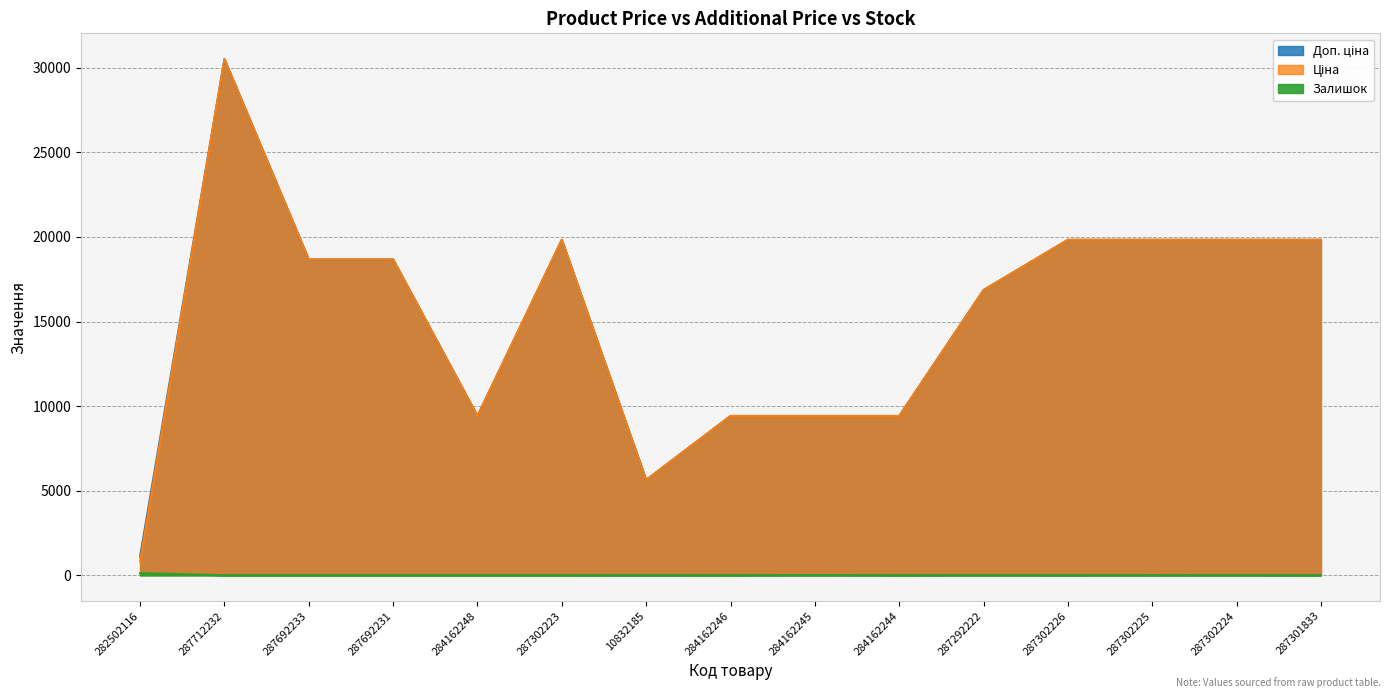

How many data points in Залишок are above 0?

7